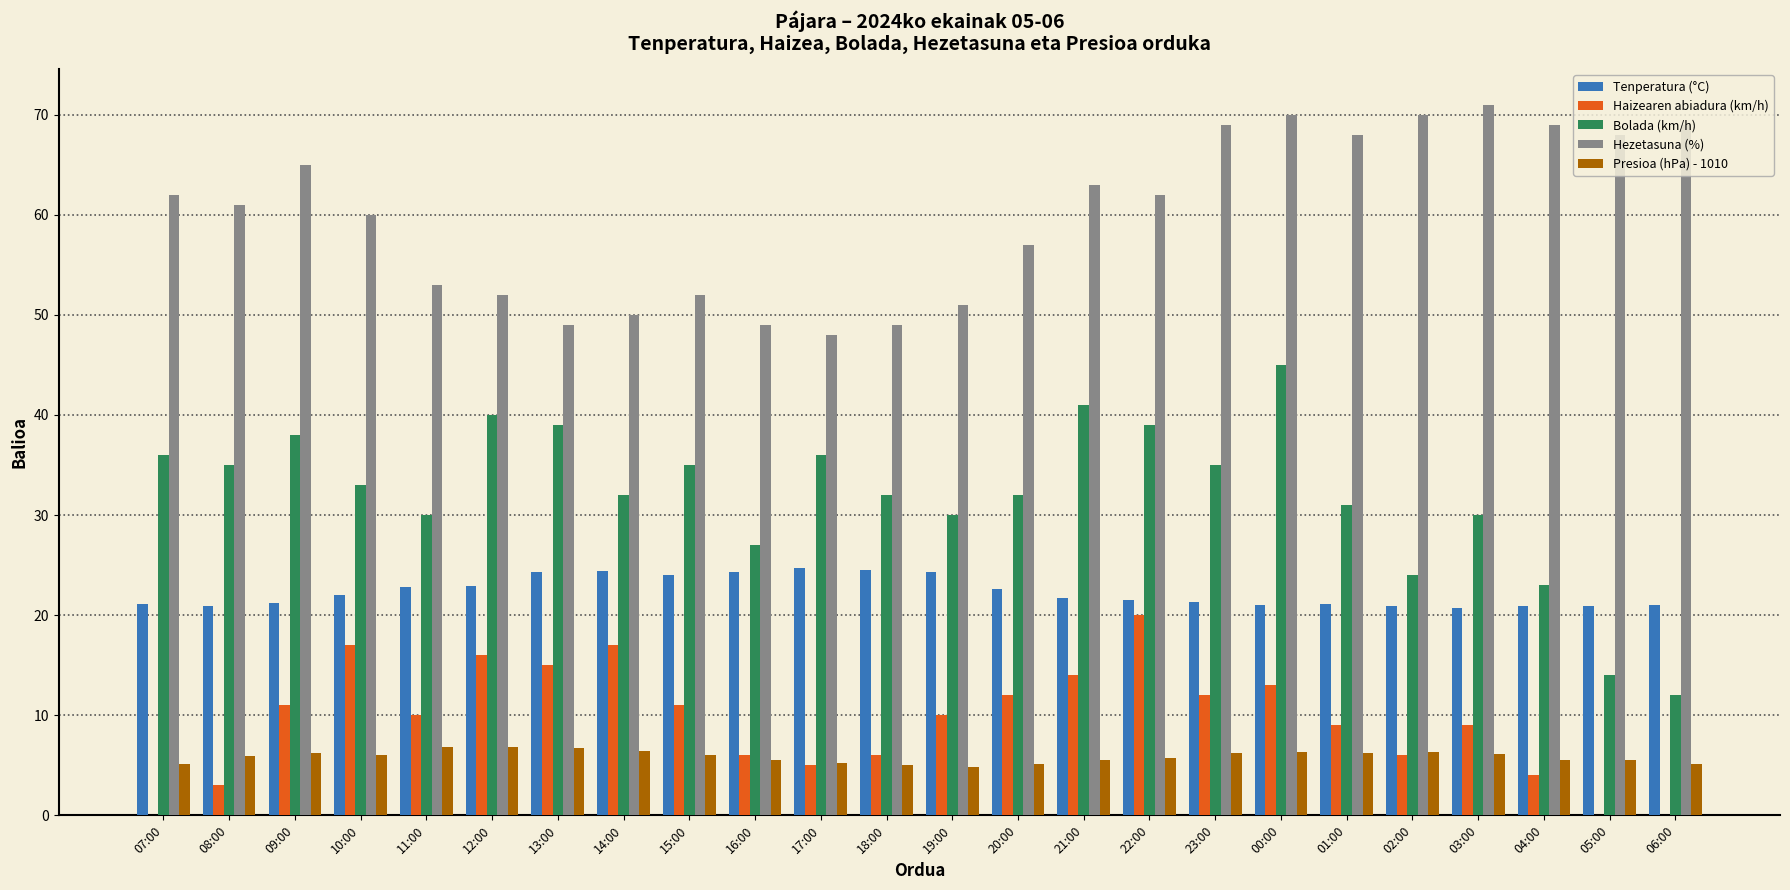

Which series has the largest total across all categories?

Hezetasuna (%)